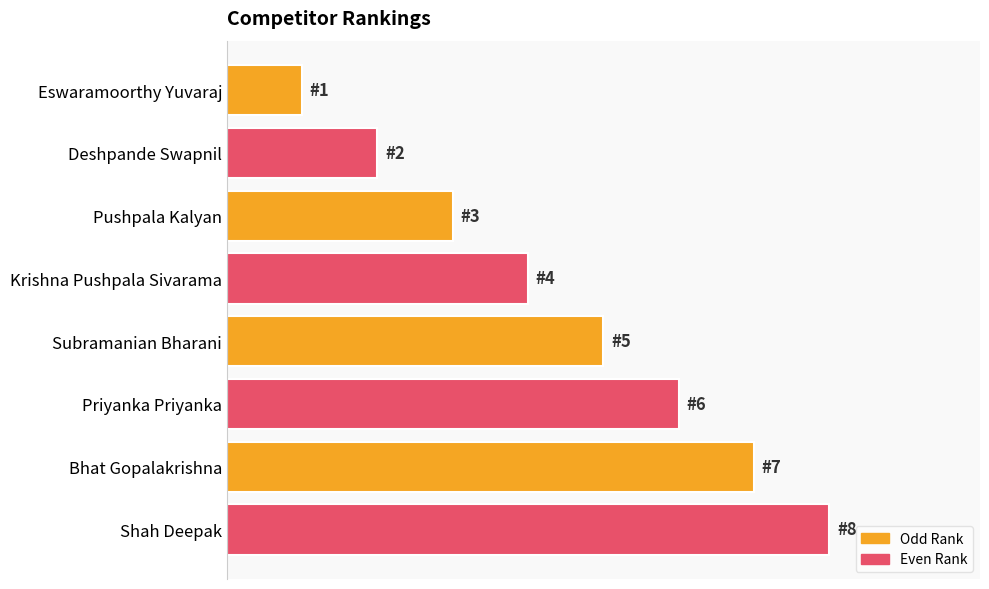

Are the bars horizontal?

Yes